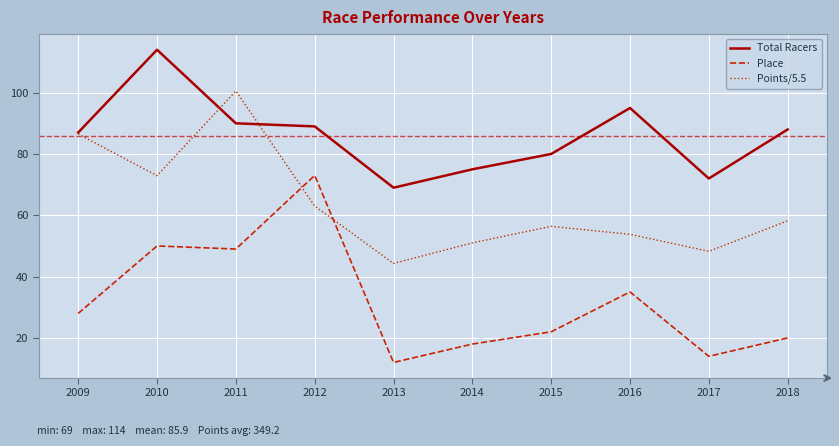

Which series has the largest range (max minus min)?

Place